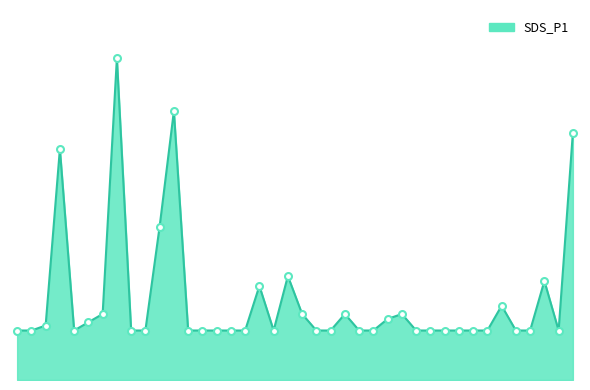

Is this an area chart (filled region under the line)?

Yes